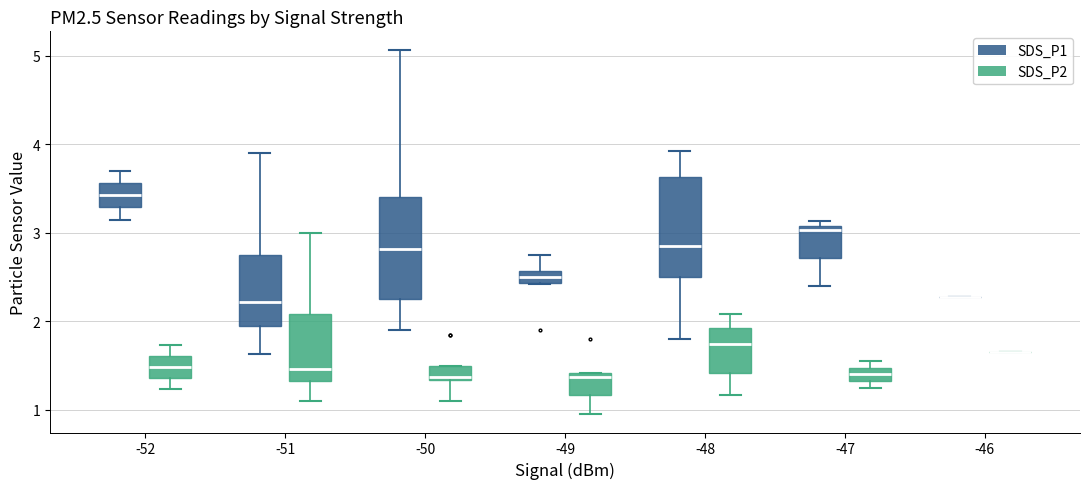

Where does the lower whisker of the box for -49 (SDS_P2) end on the y-axis? The values are not printed on the chart, so give them approximately, as read against the axis.

1.0